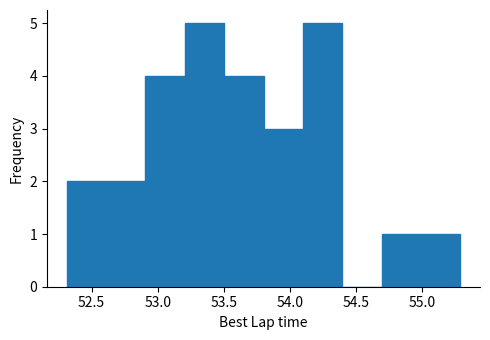

Reading left to right, transcribe this chart: for each bar, give the range it covers on the x-axis and its height. Neither the bar edges nor the heights are printed on the chart, so give them approximately, as read against the axes.

52.3 to 52.6: 2
52.6 to 52.9: 2
52.9 to 53.2: 4
53.2 to 53.5: 5
53.5 to 53.8: 4
53.8 to 54.1: 3
54.1 to 54.4: 5
54.4 to 54.7: 0
54.7 to 55.0: 1
55.0 to 55.3: 1